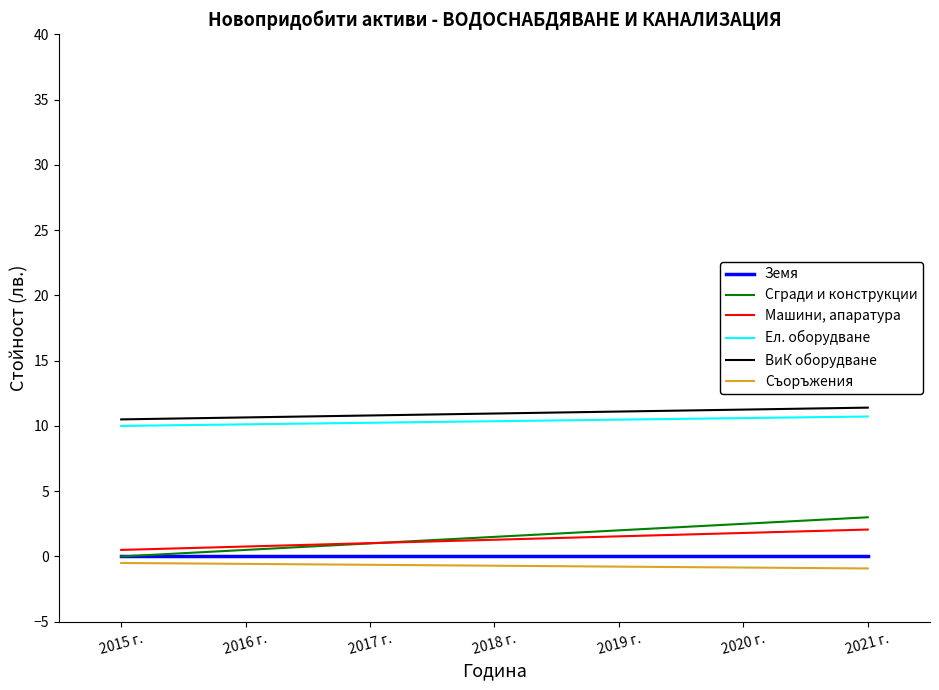

What is the difference between the maximum and minimum values in the Машини, апаратура series?

1.6